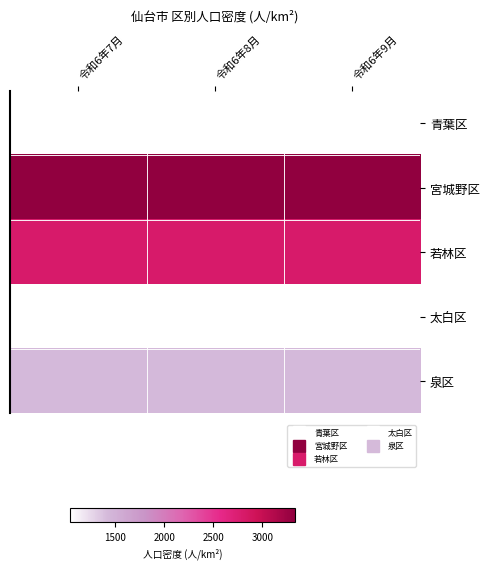

Between 令和6年7月 and 令和6年9月, which is larger?

令和6年7月